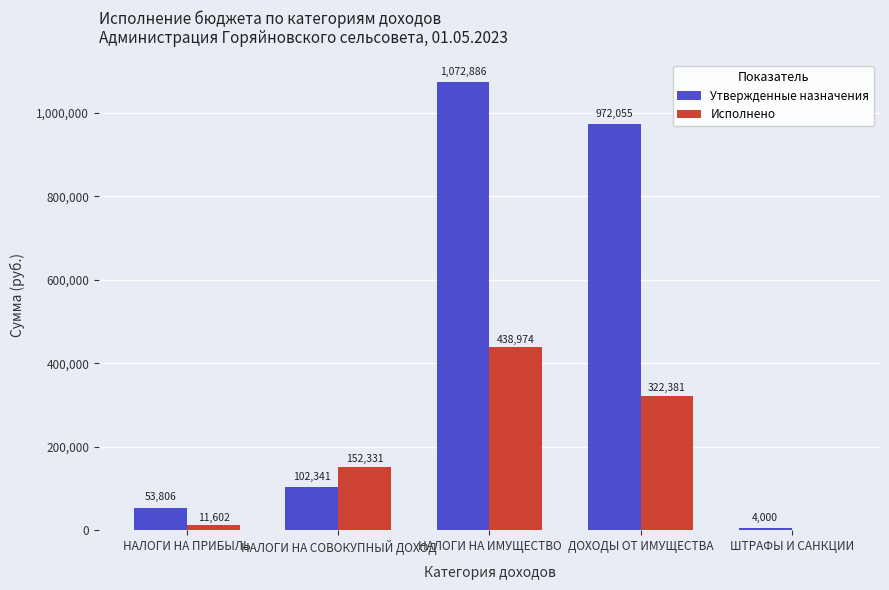

How many groups of bars are there?

5